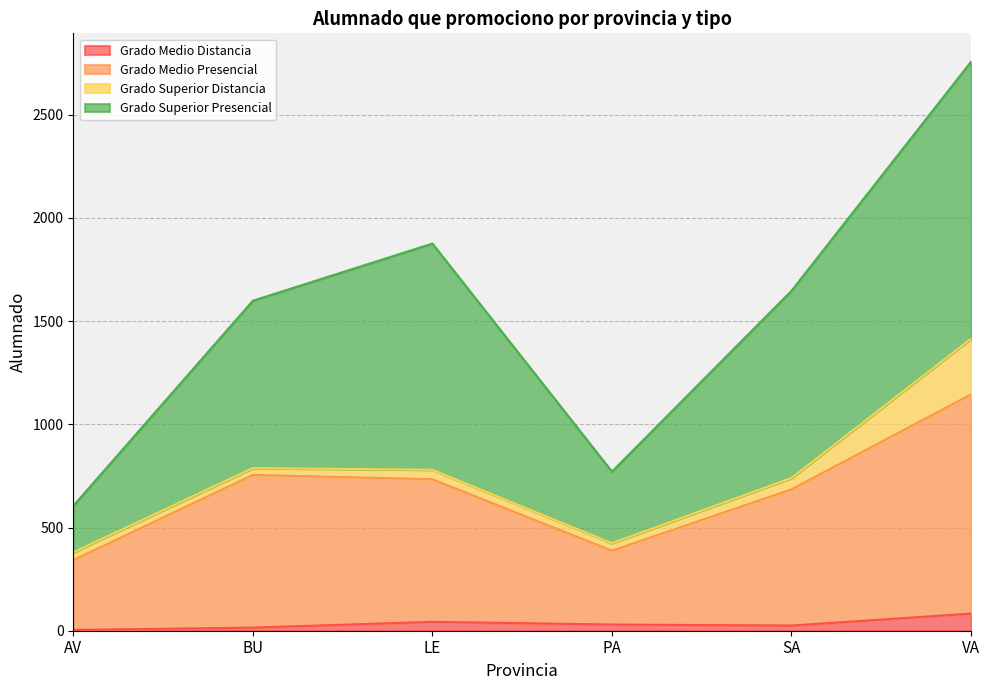

What are all the series names shown in the legend?

Grado Medio Distancia, Grado Medio Presencial, Grado Superior Distancia, Grado Superior Presencial